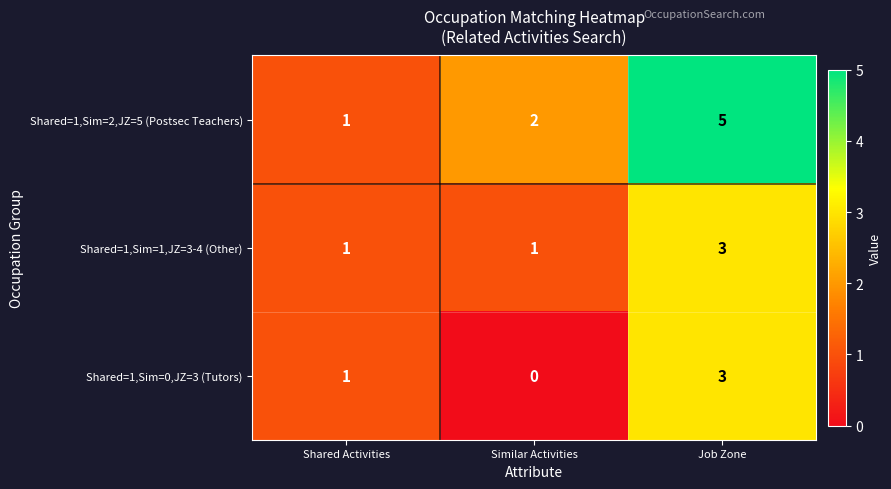

List the labels in order of Shared=1,Sim=2,JZ=5 (Postsec Teachers) value, largest first.

Job Zone, Similar Activities, Shared Activities